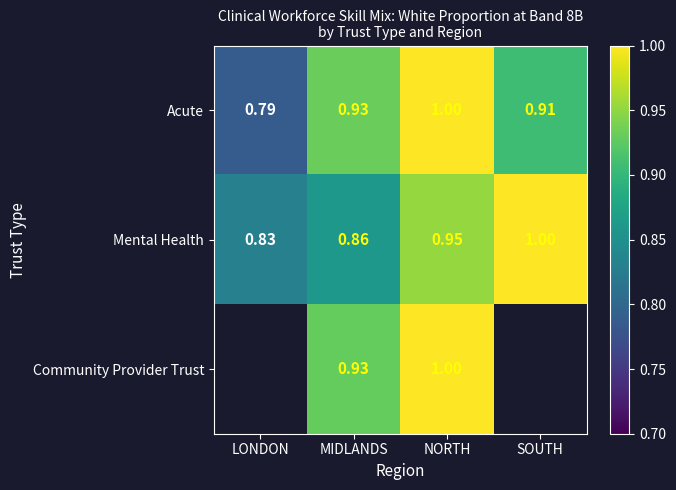

Which series changed the most between MIDLANDS and NORTH?

Mental Health